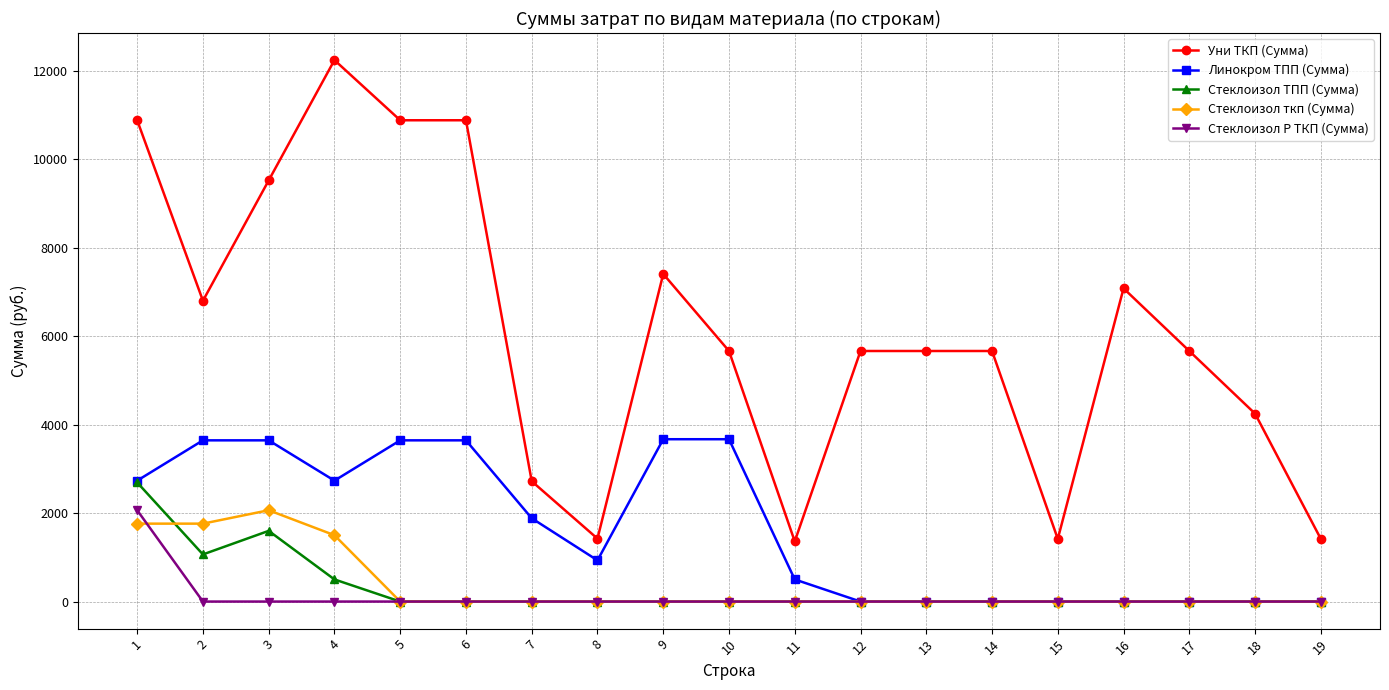

How many lines are shown in the chart?

5